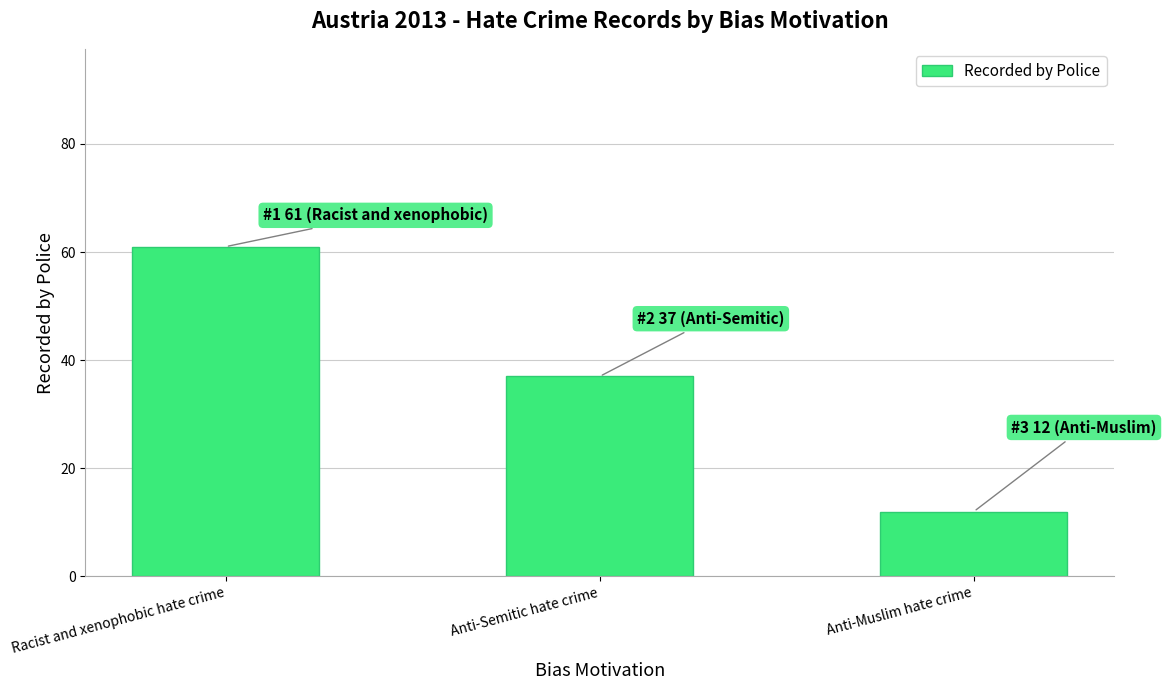

What is the label of the 2nd bar from the right?

Anti-Semitic hate crime